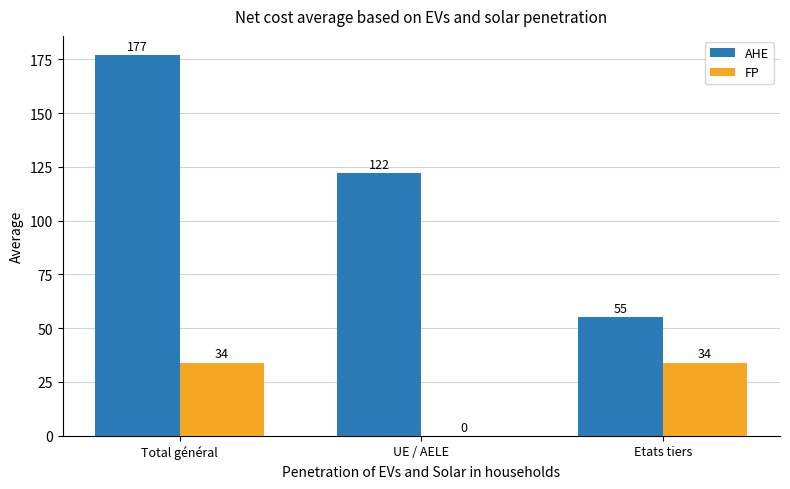

Count the FP values in the range 0 to 34.

3